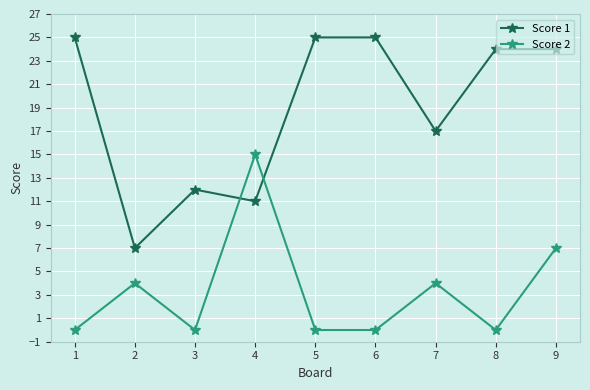

Where is the first local minimum for Score 1?

2